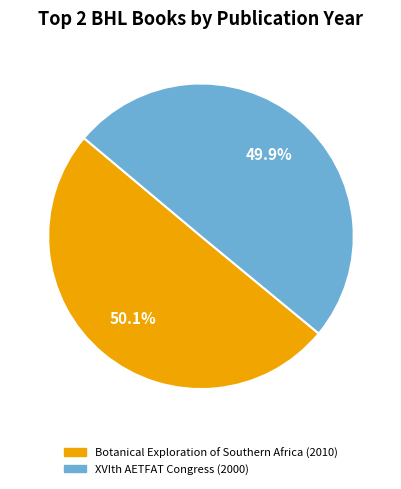

Approximately how many times larger is the value at Botanical Exploration of Southern Africa (2010) compared to XVIth AETFAT Congress (2000)?

1.0